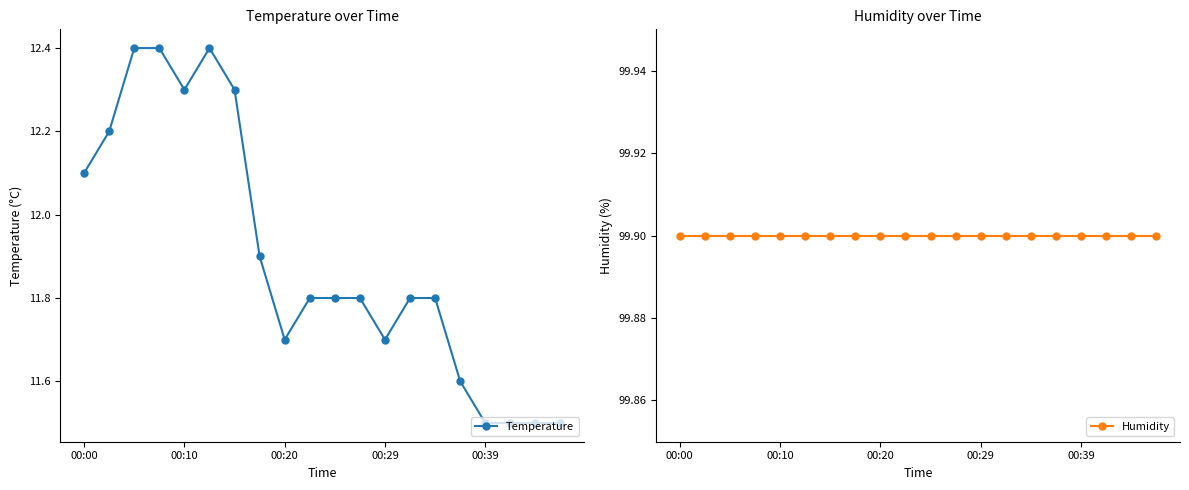

Which category has the lowest value in the Humidity series?

00:00